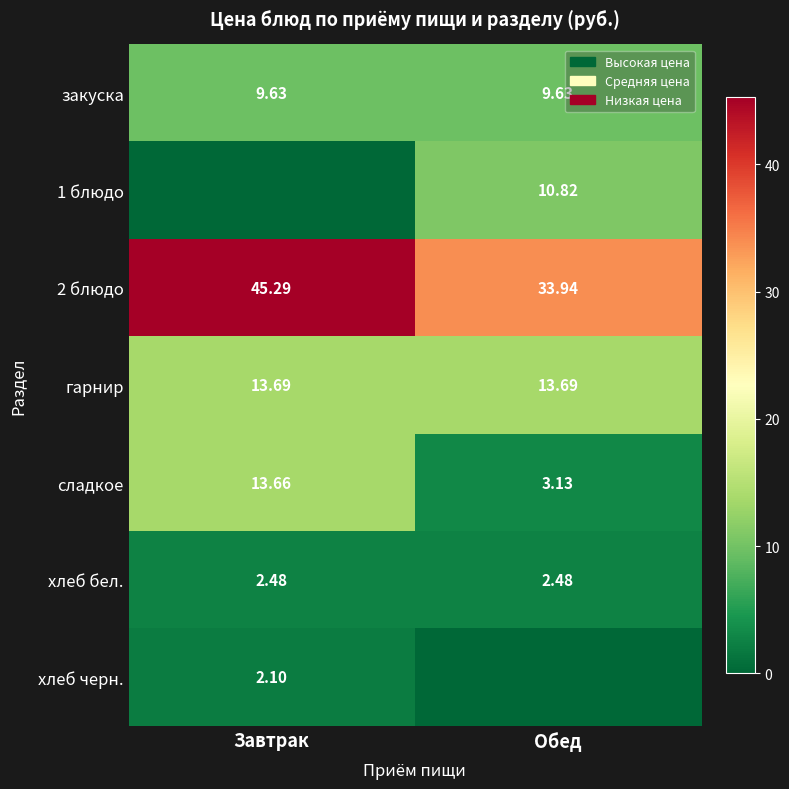

At which label does 2 блюдо reach its peak?

Завтрак